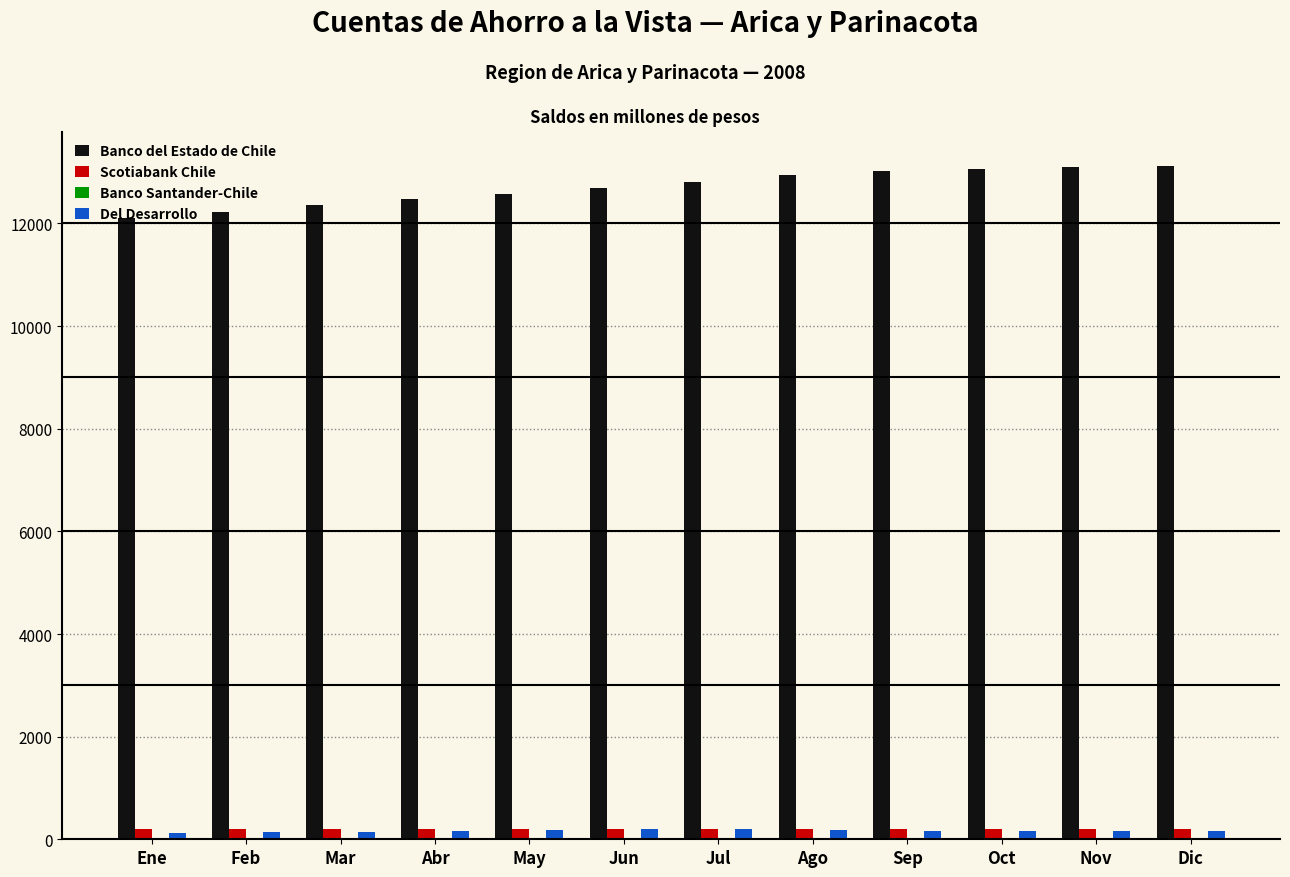

Which series has the largest total across all categories?

Banco del Estado de Chile